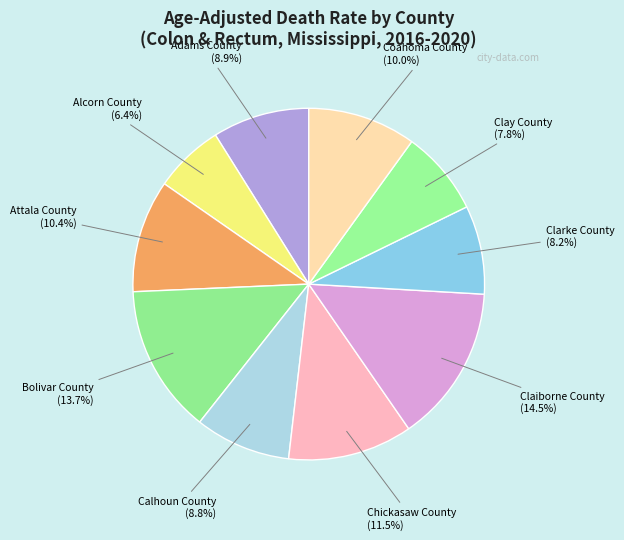

Is it true that Adams County is 20% of the pie?

False